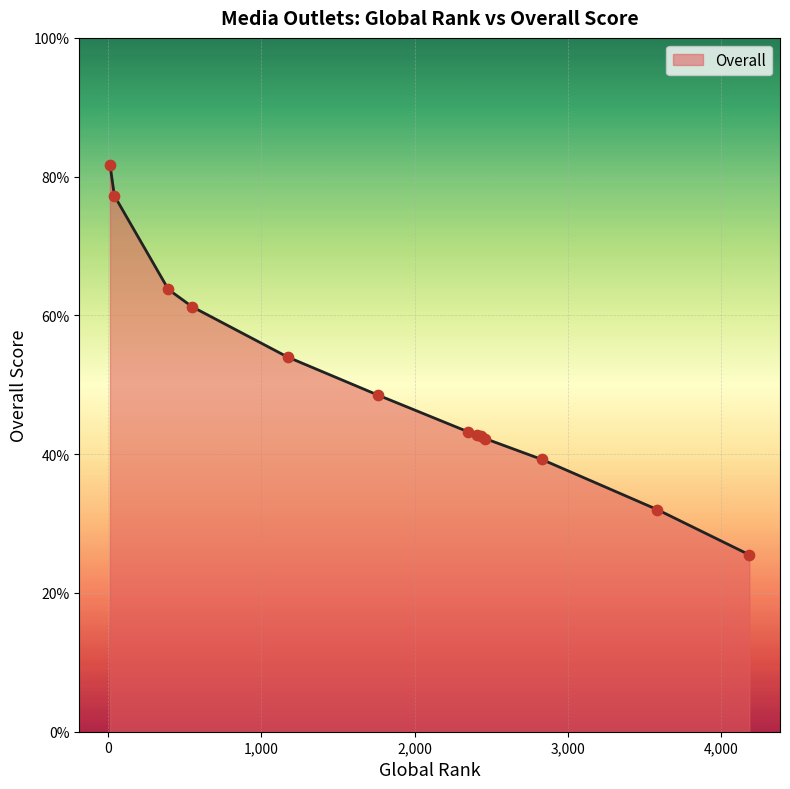

What is the minimum value shown in the chart?

25.5